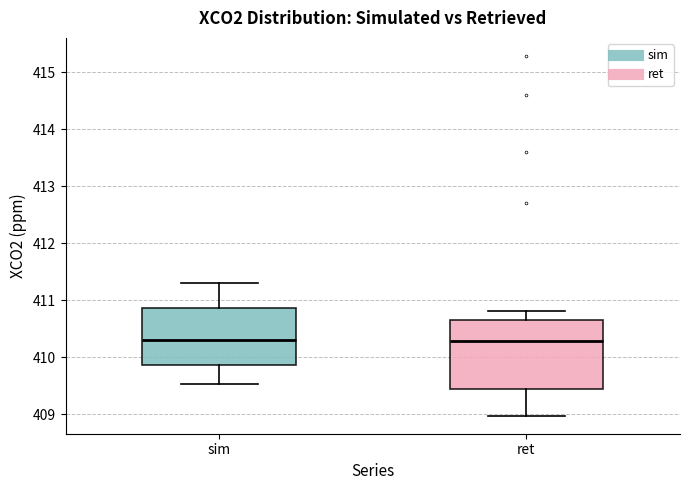

Where does the lower whisker of the box for sim end on the y-axis? The values are not printed on the chart, so give them approximately, as read against the axis.

409.5